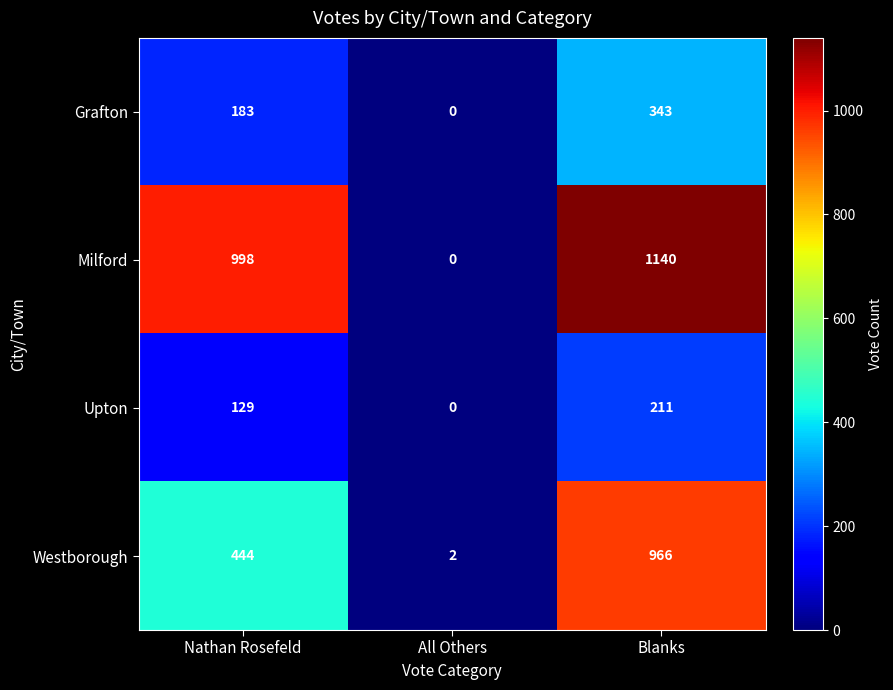

List the series in order of their peak value, highest first.

Milford, Westborough, Grafton, Upton